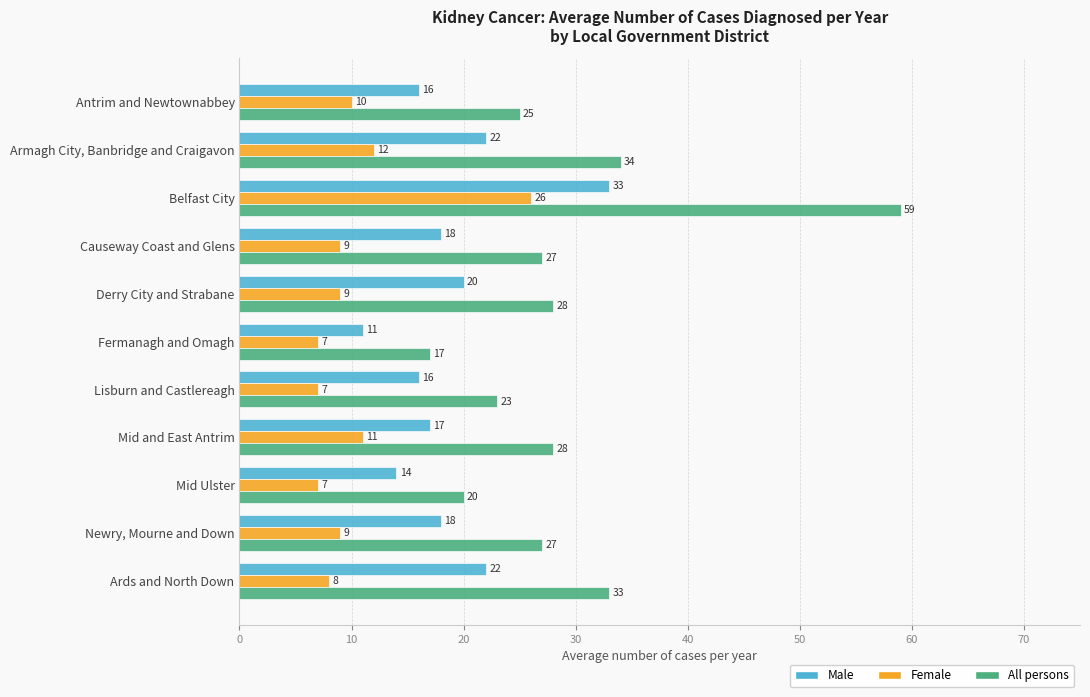

Rank the series at Belfast City from highest to lowest value.

All persons, Male, Female